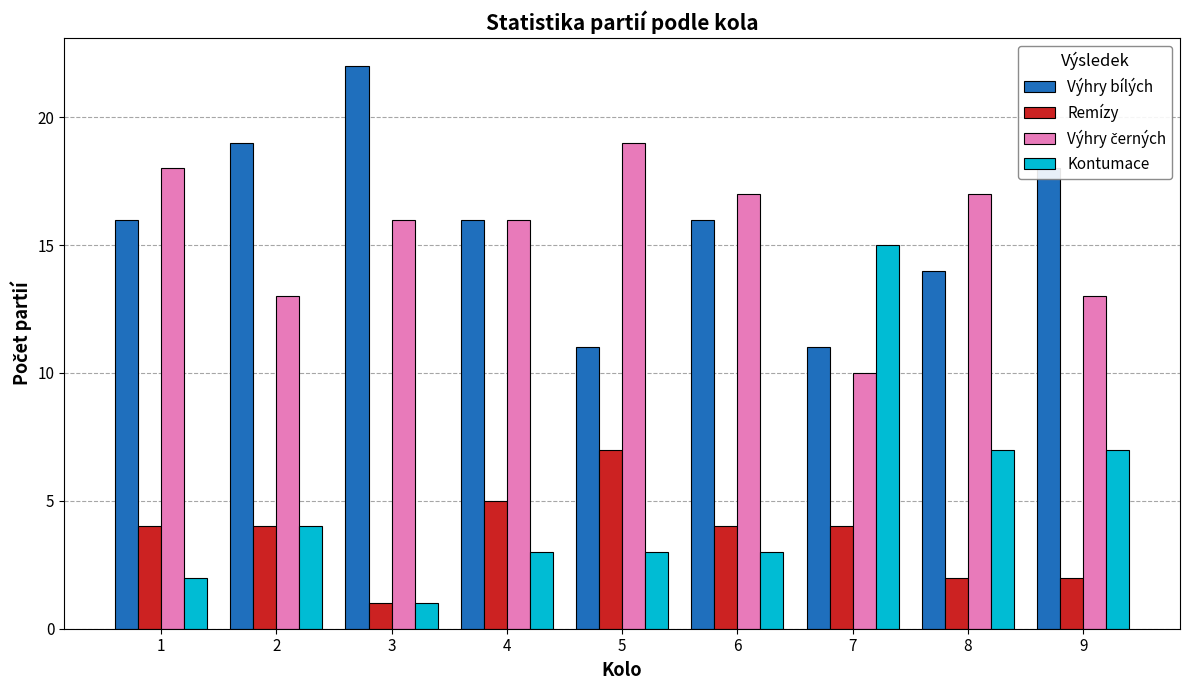

Which series has the largest total across all categories?

Výhry bílých